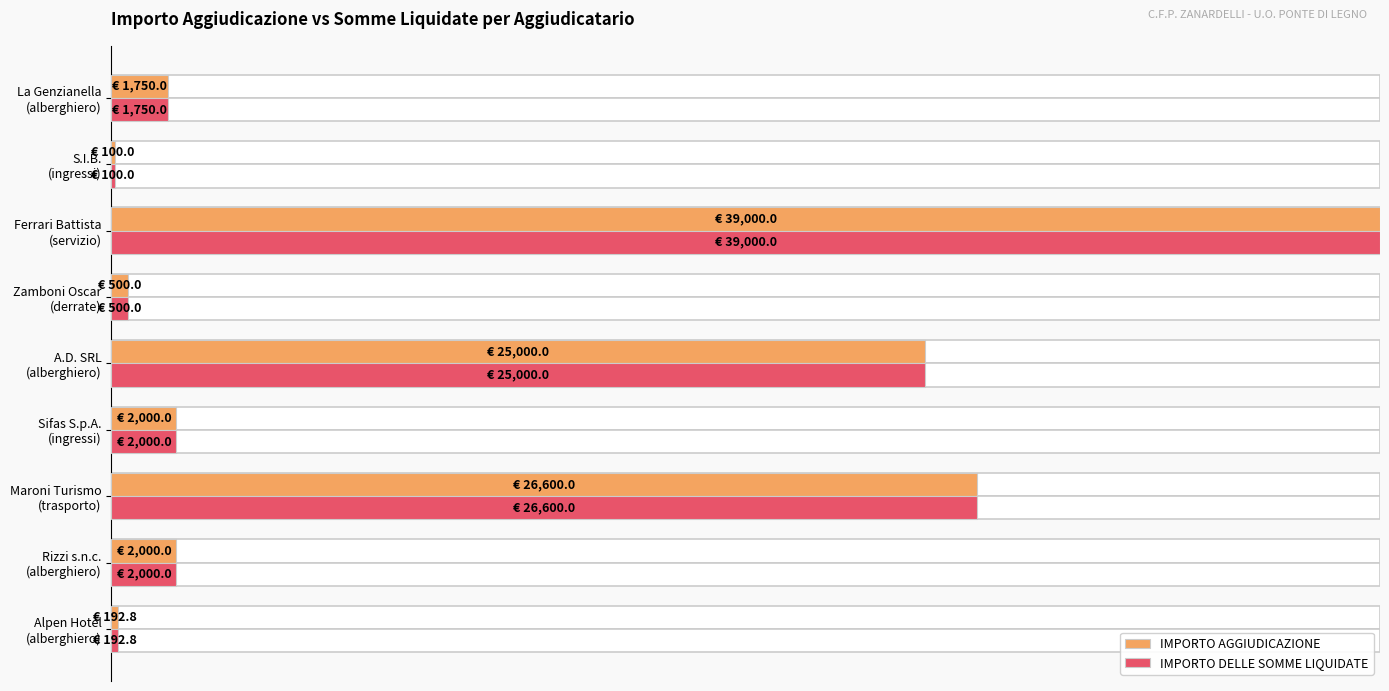

List the series in order of their peak value, lowest first.

IMPORTO AGGIUDICAZIONE, IMPORTO DELLE SOMME LIQUIDATE